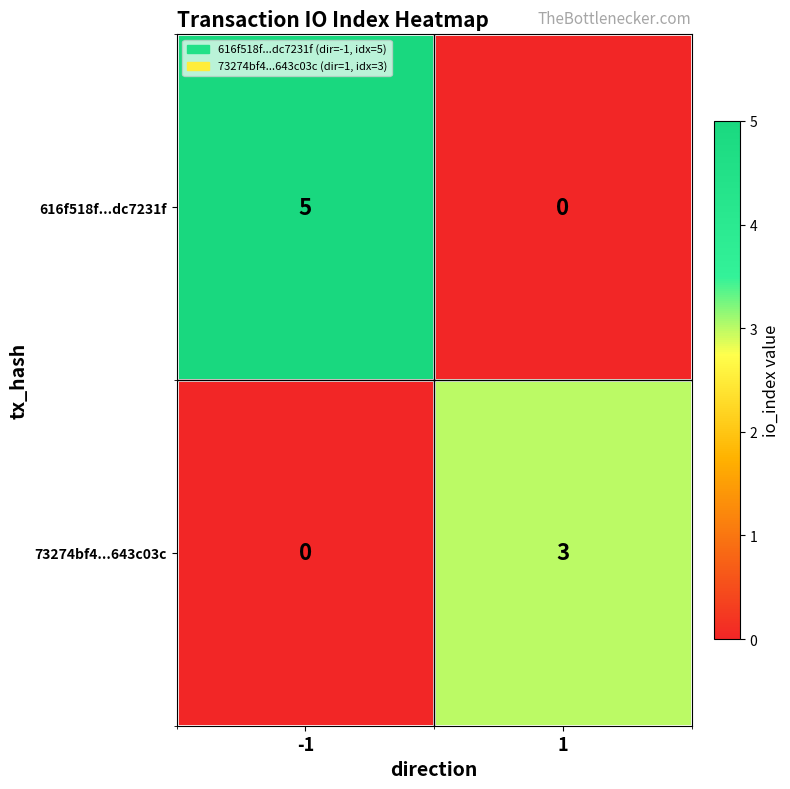

What value does the 73274bf4...643c03c series have at 1?

3